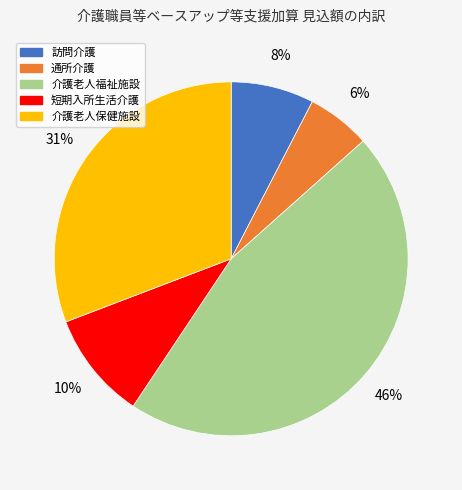

Is there a majority slice in this chart?

No